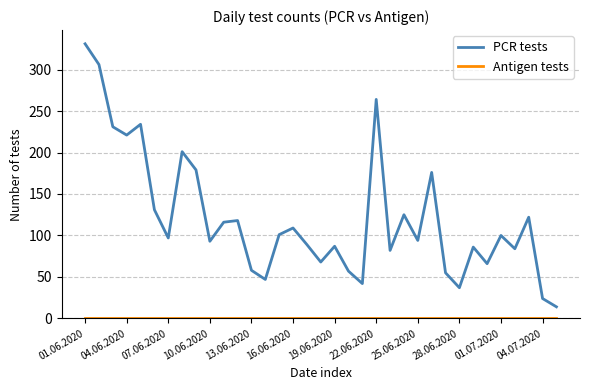

Which series has the largest range (max minus min)?

PCR tests